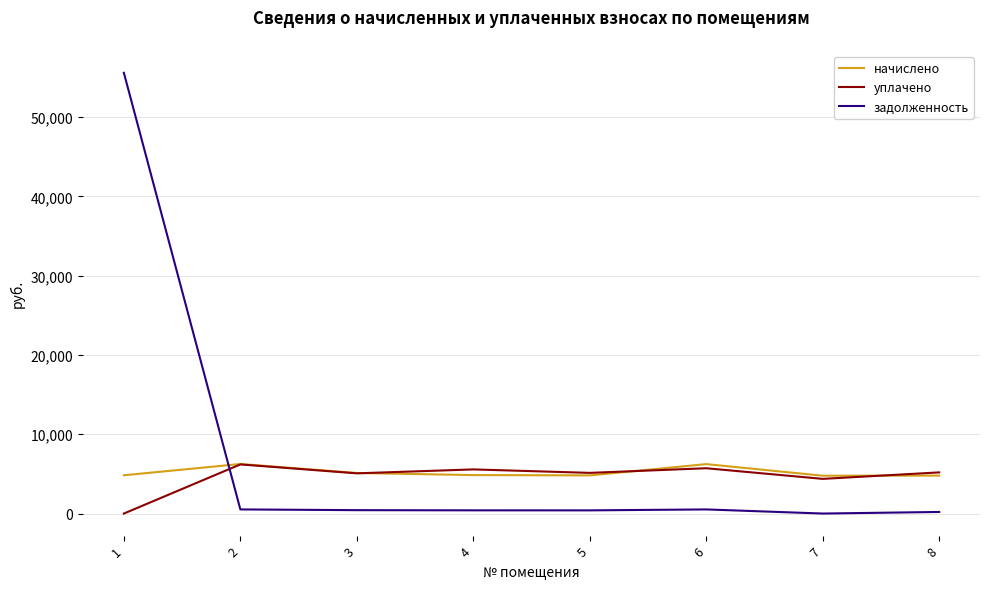

The начислено series shows 7467.3 at 3. True or false?

False